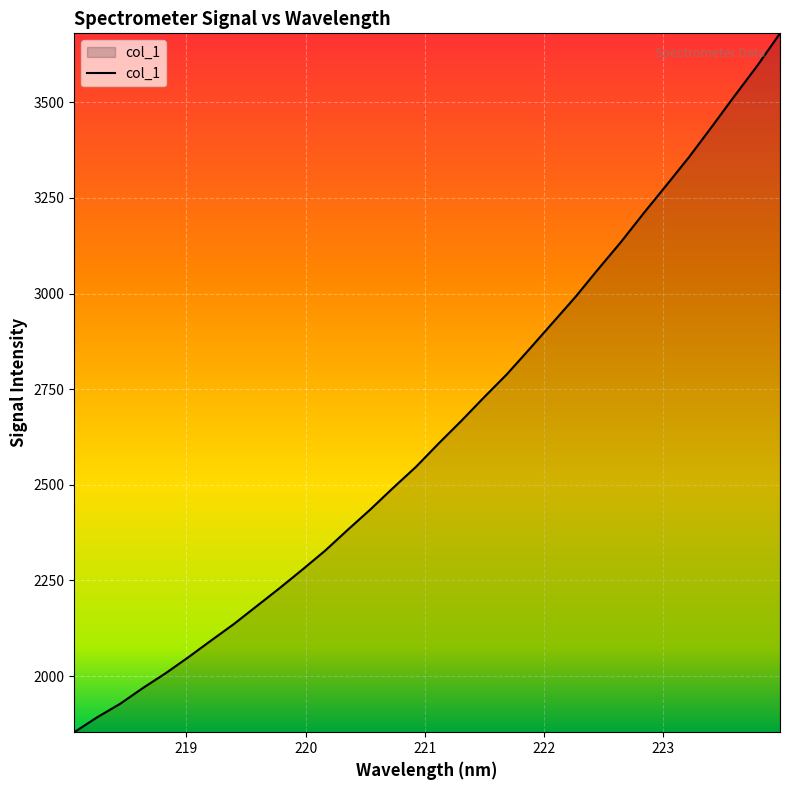

What is the greatest value displayed?

3680.2